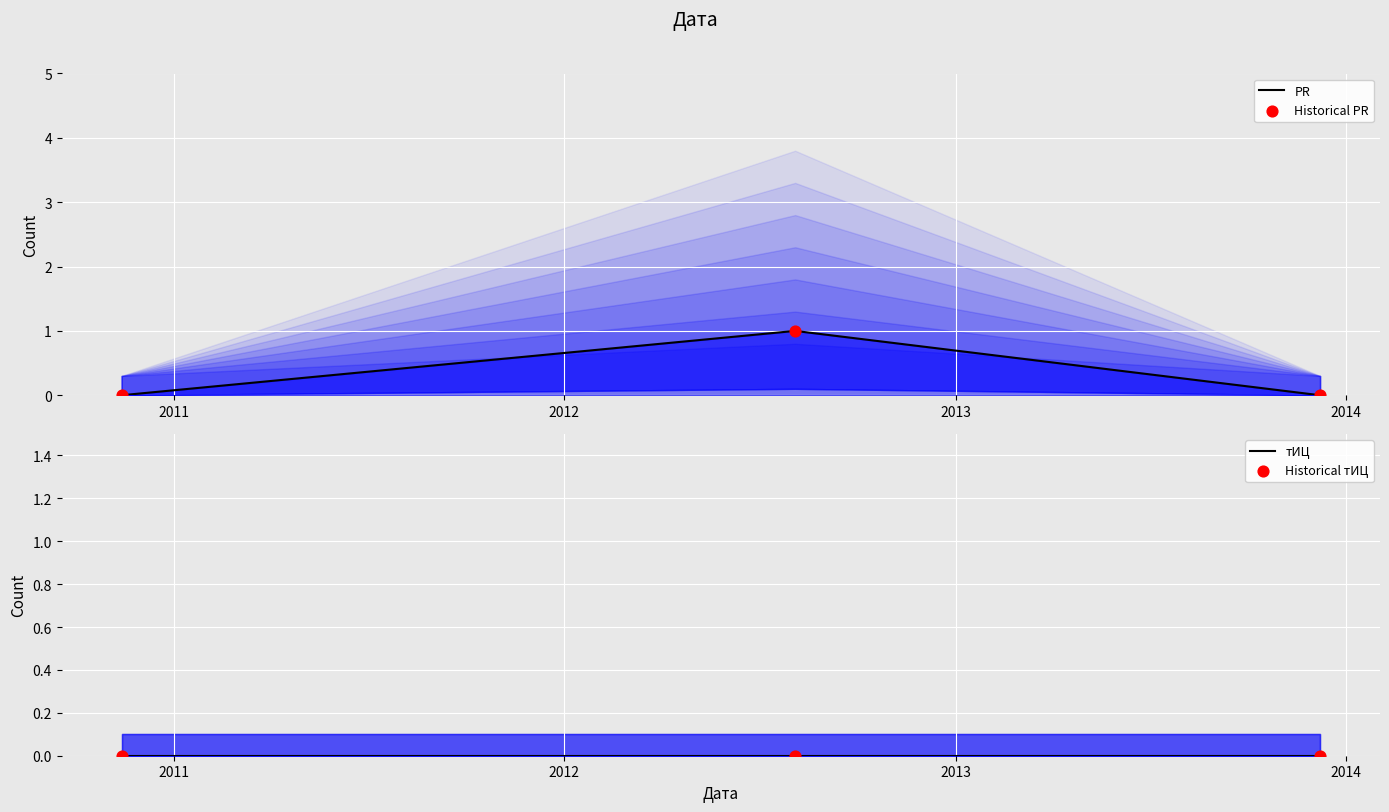

At how many categories does at least one series exceed 0?

1